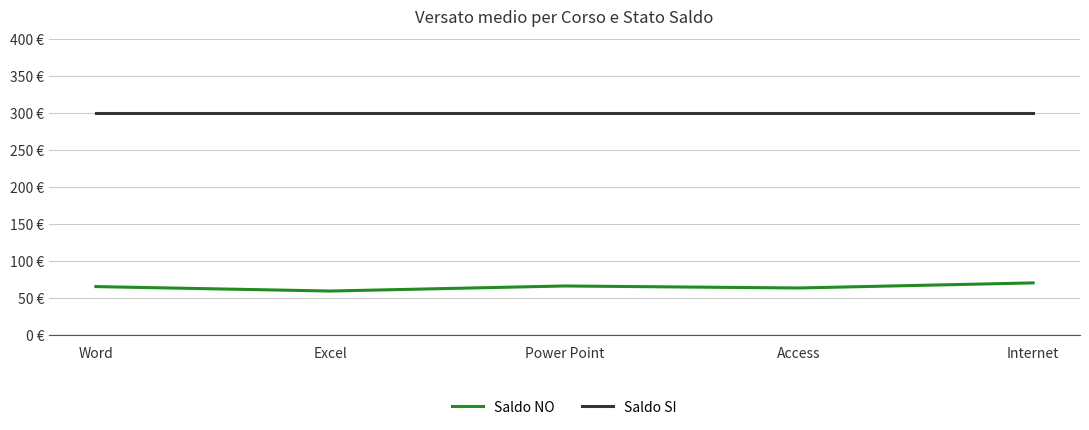

Which label corresponds to the smallest value in the chart?

Excel